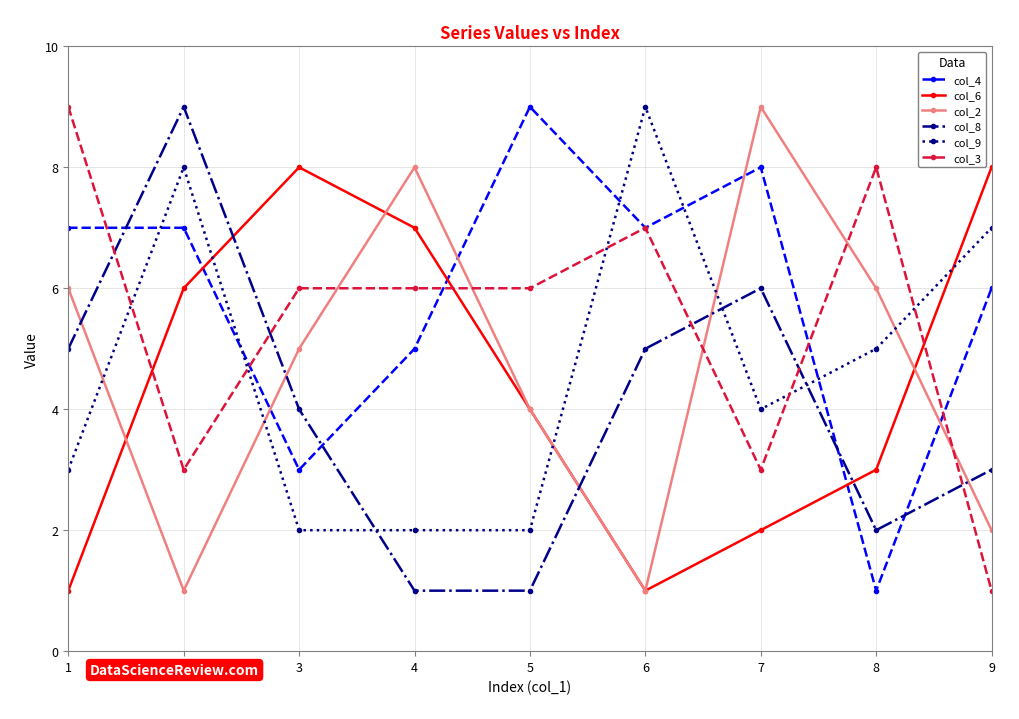

The col_9 series shows 4 at 7. True or false?

True